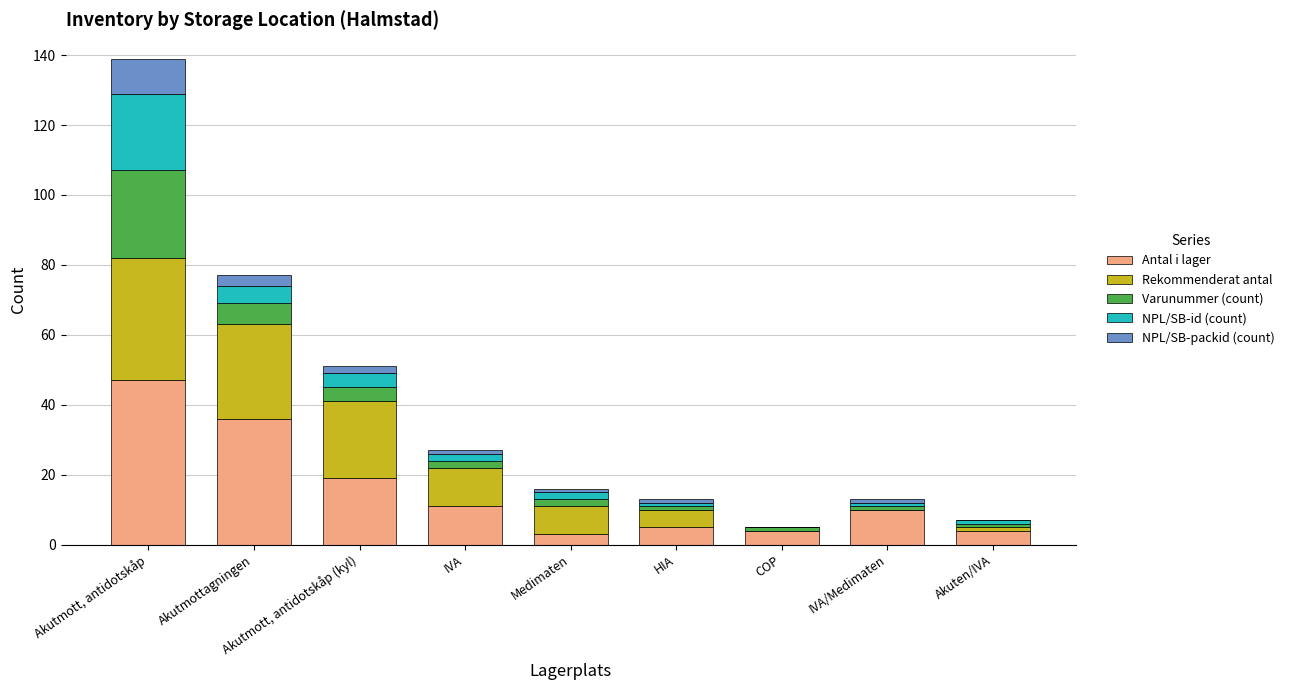

Is it true that Antal i lager equals 32 at Akutmott, antidotskåp (kyl)?

False